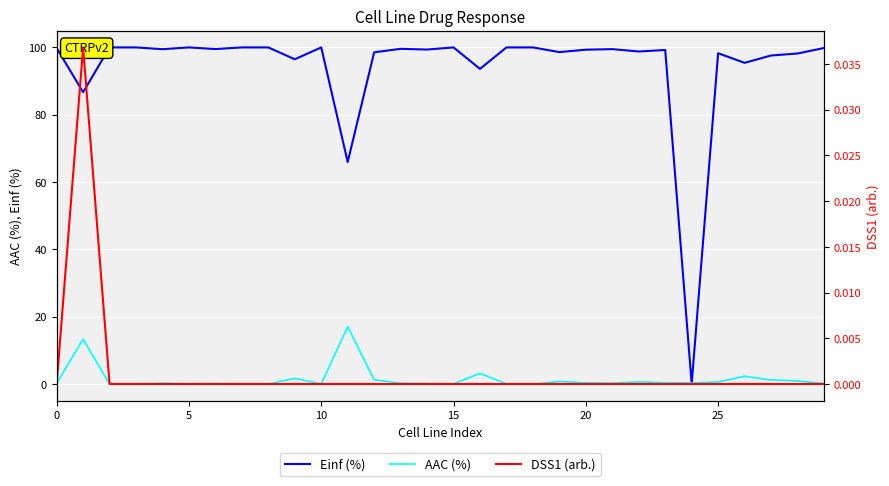

What is the label of the 26th point from the left?

25